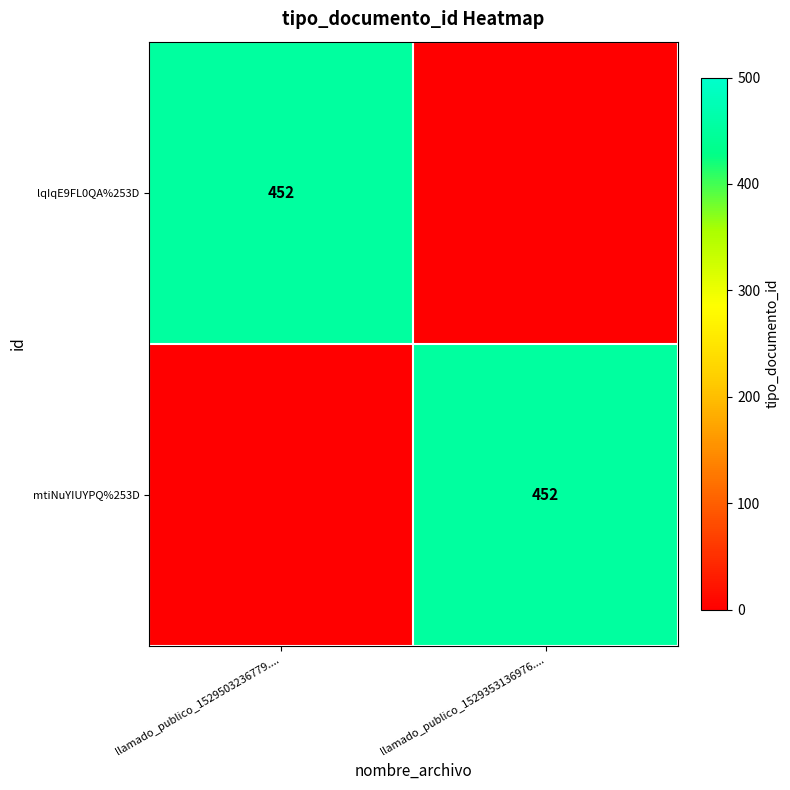

True or false: mtiNuYIUYPQ%253D has a value of 452 at llamado_publico_1529353136976.....

True